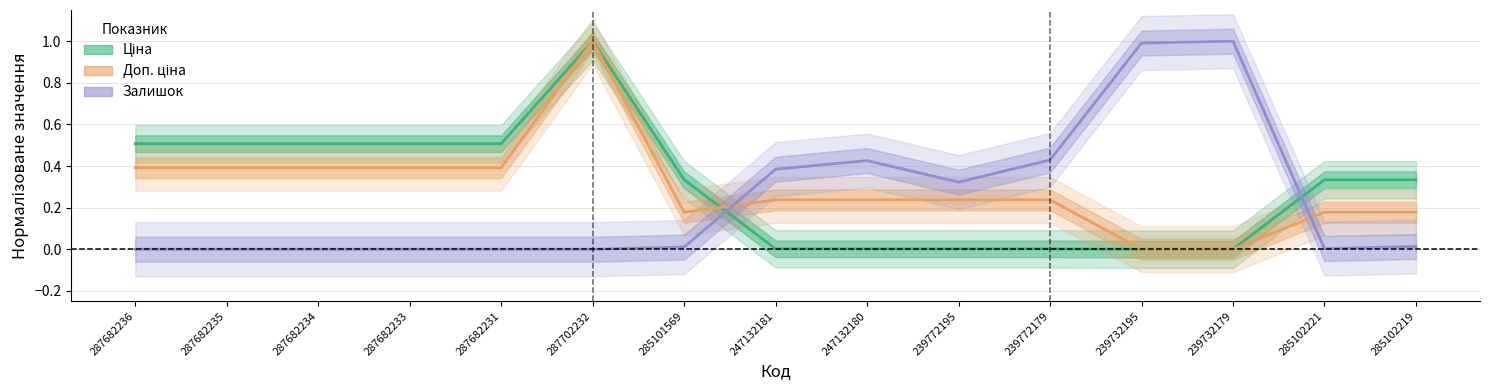

At how many categories does at least one series exceed 0?

15